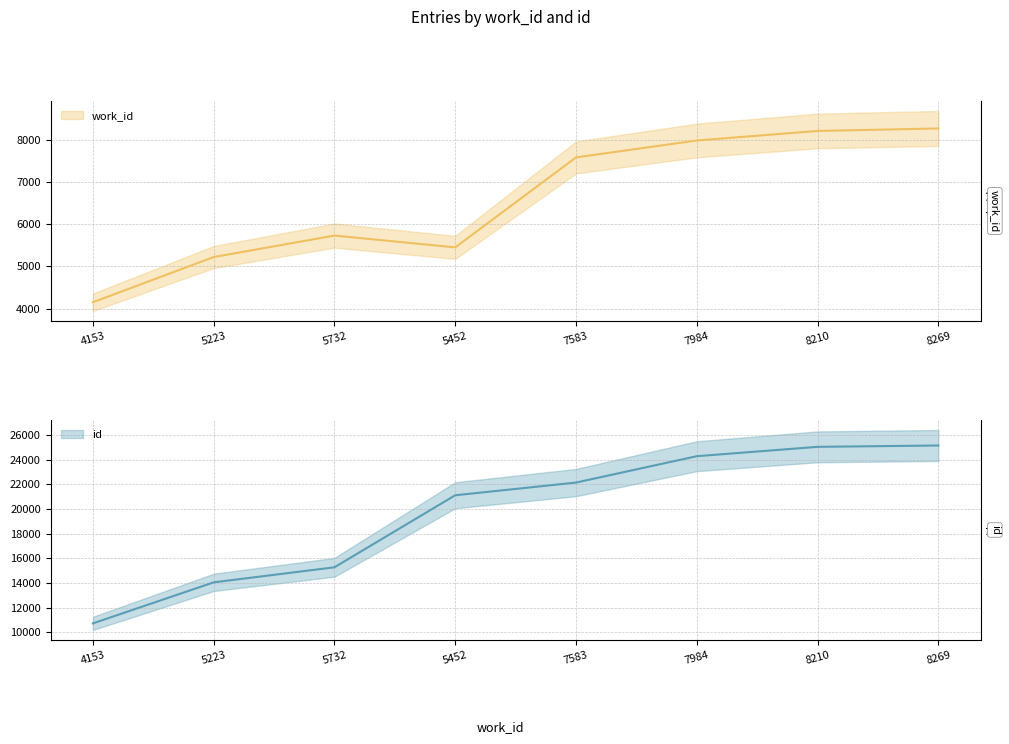

How many values in the id series exceed 22154?

3